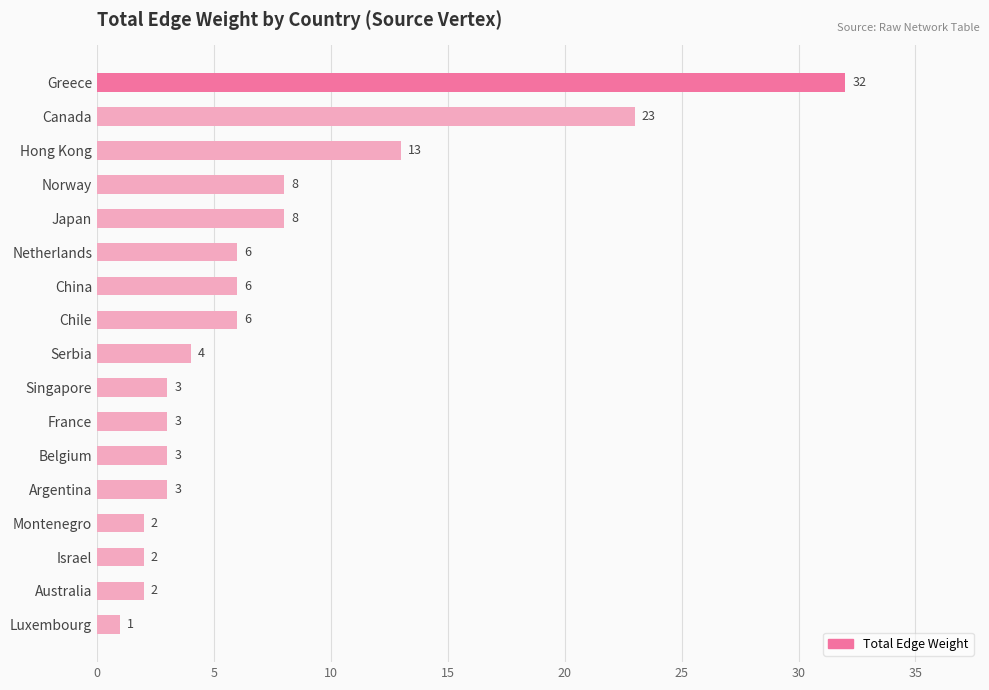

How many bars are there in total?

17